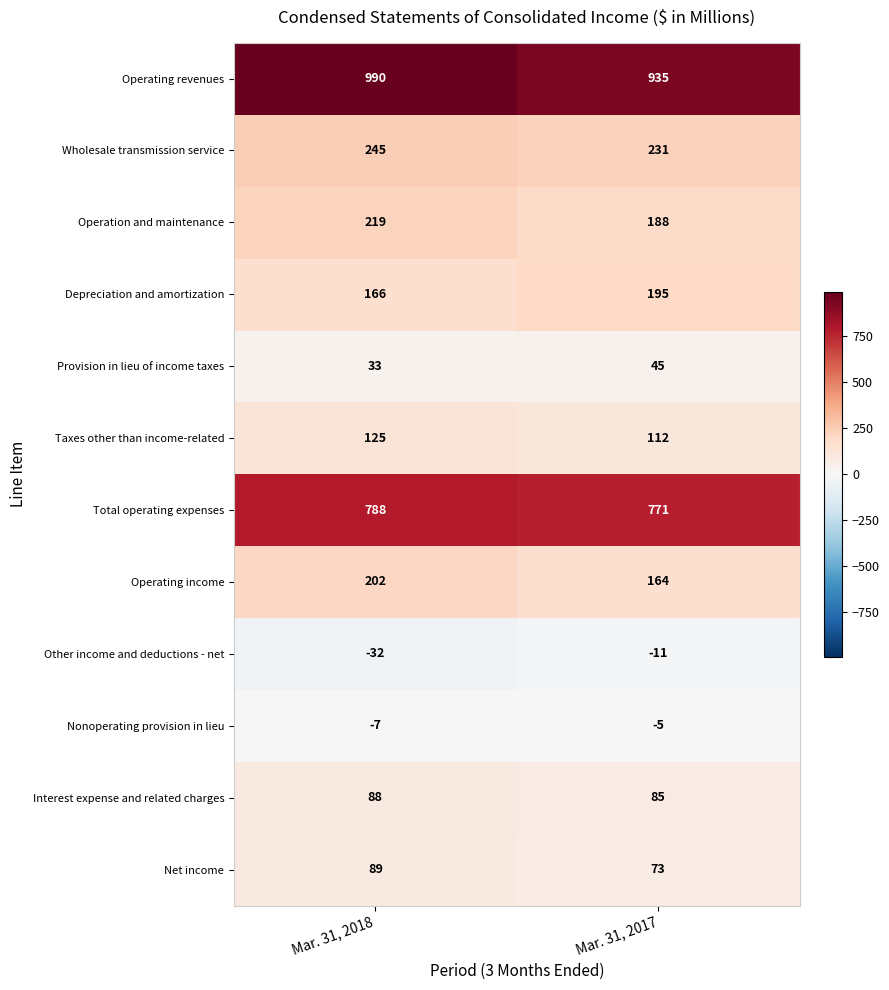

What value does the Net income series have at Mar. 31, 2017?

73